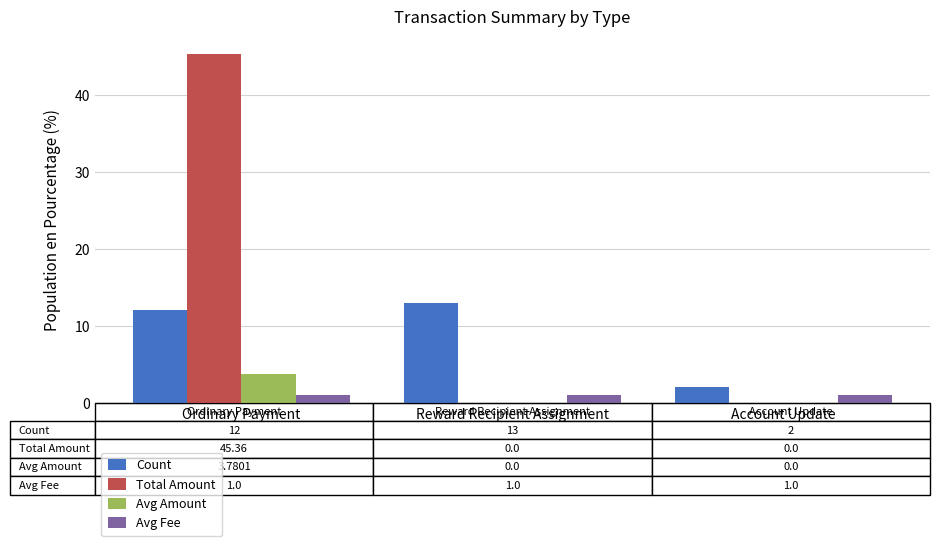

Reading left to right, list all the values displayed in this chart.

Count: 12.0	13.0	2.0
Total Amount: 45.4	0.0	0.0
Avg Amount: 3.8	0.0	0.0
Avg Fee: 1.0	1.0	1.0